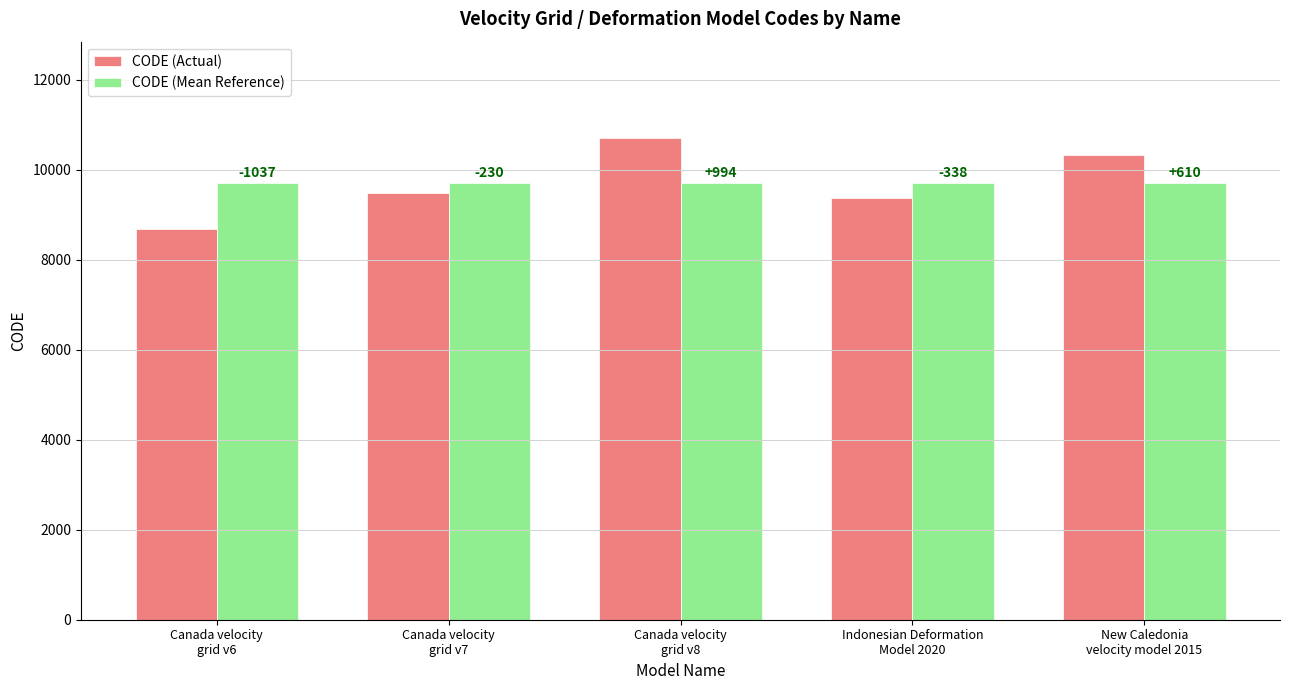

Which category has the highest value across all series?

Canada velocity
grid v8